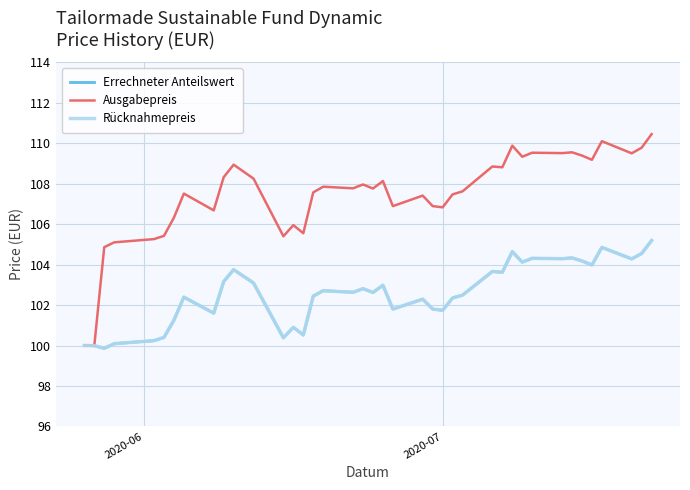

Does the chart display data point markers on the line(s)?

No